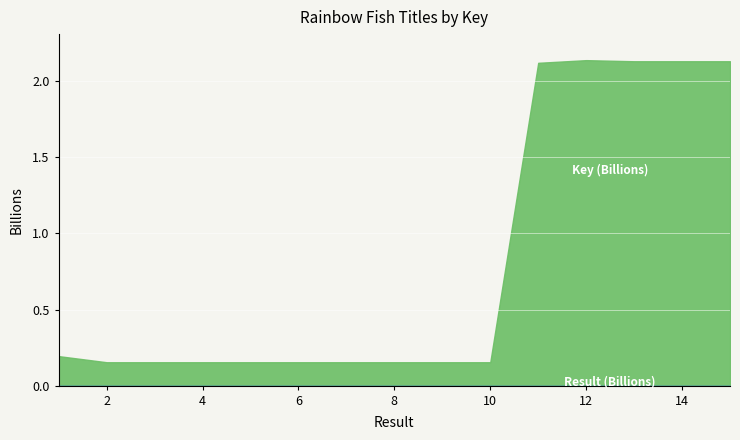

True or false: Result and Key (scaled) intersect in this chart.

False